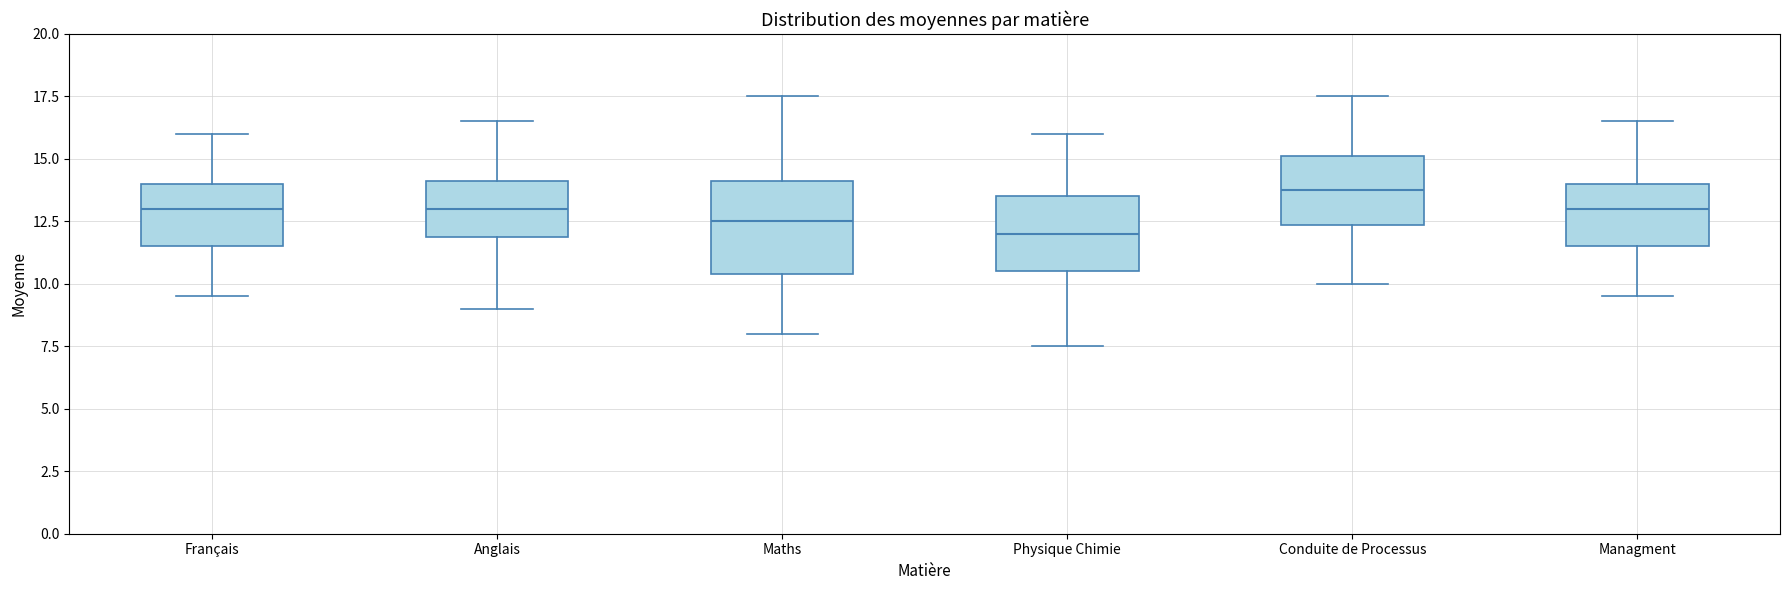

Comparing the boxes themselves (not the whiskers), which one is the tallest?

Maths